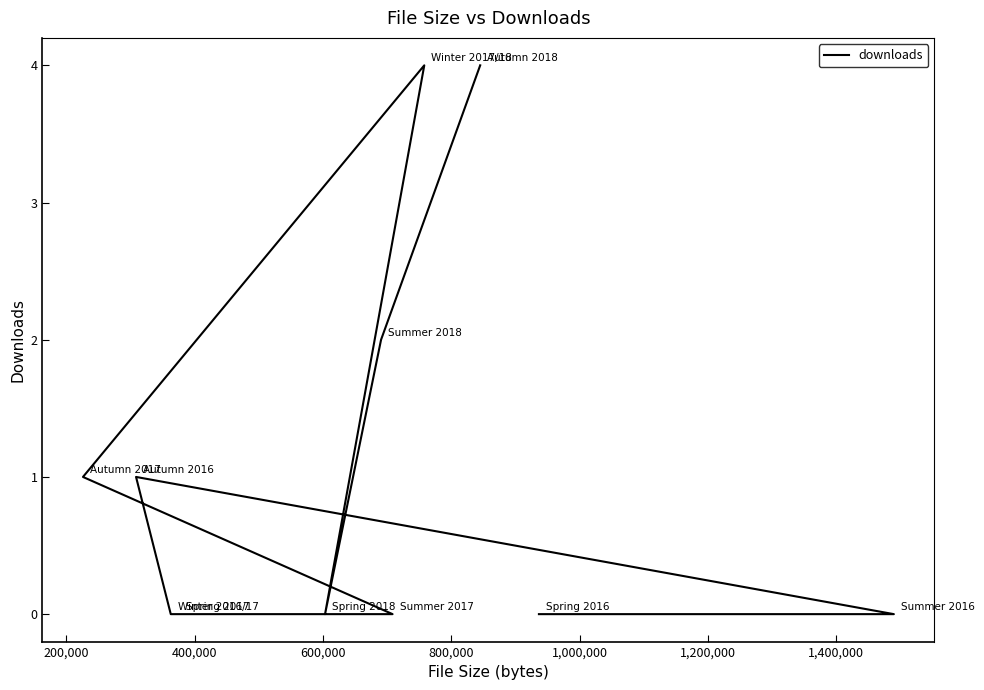

Count the number of categories in the chart.

11